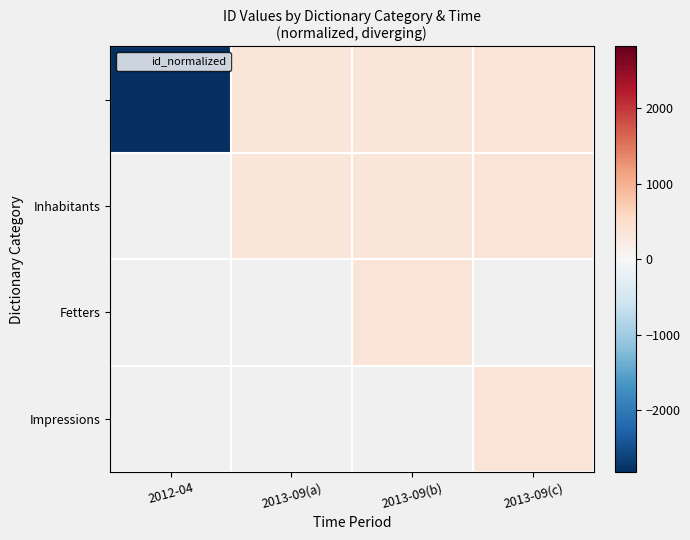

How many distinct data groups are displayed?

4